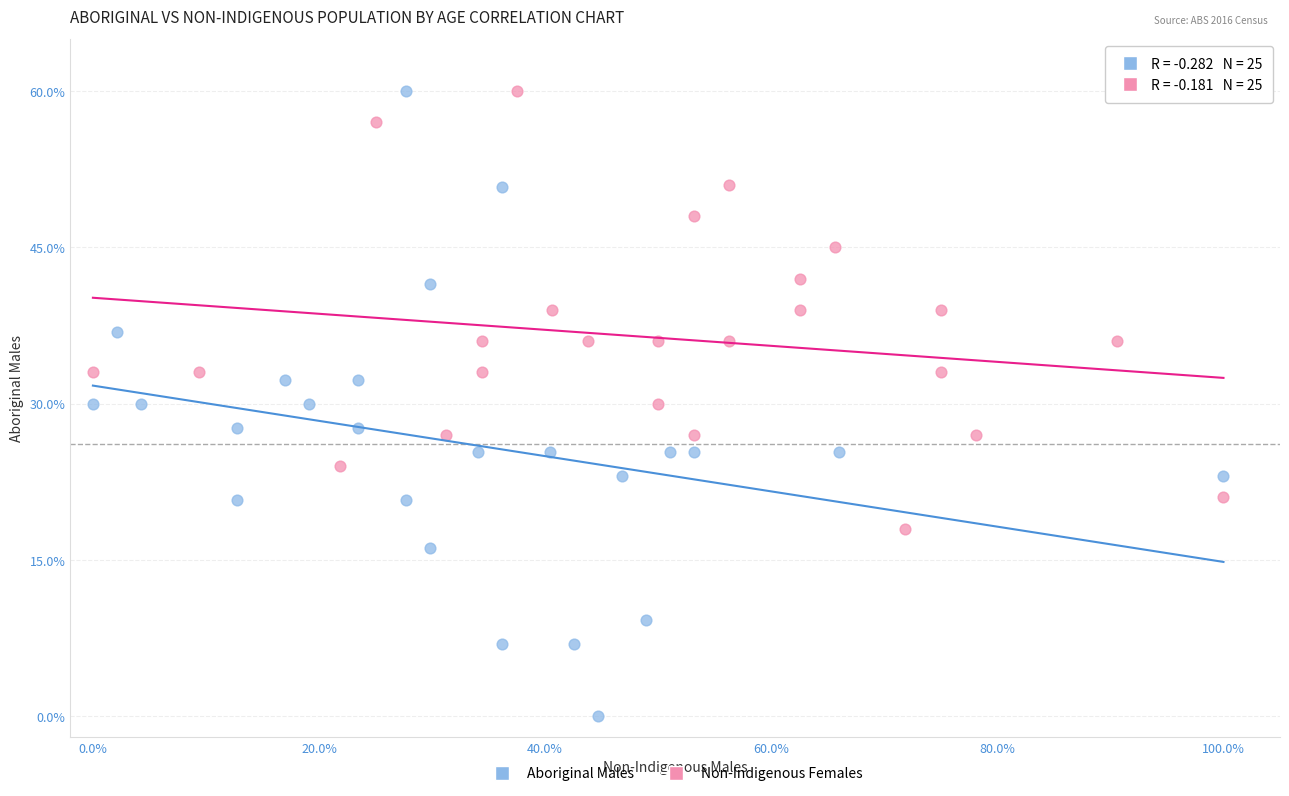

Which series has the largest Y range (max minus min)?

Aboriginal Males